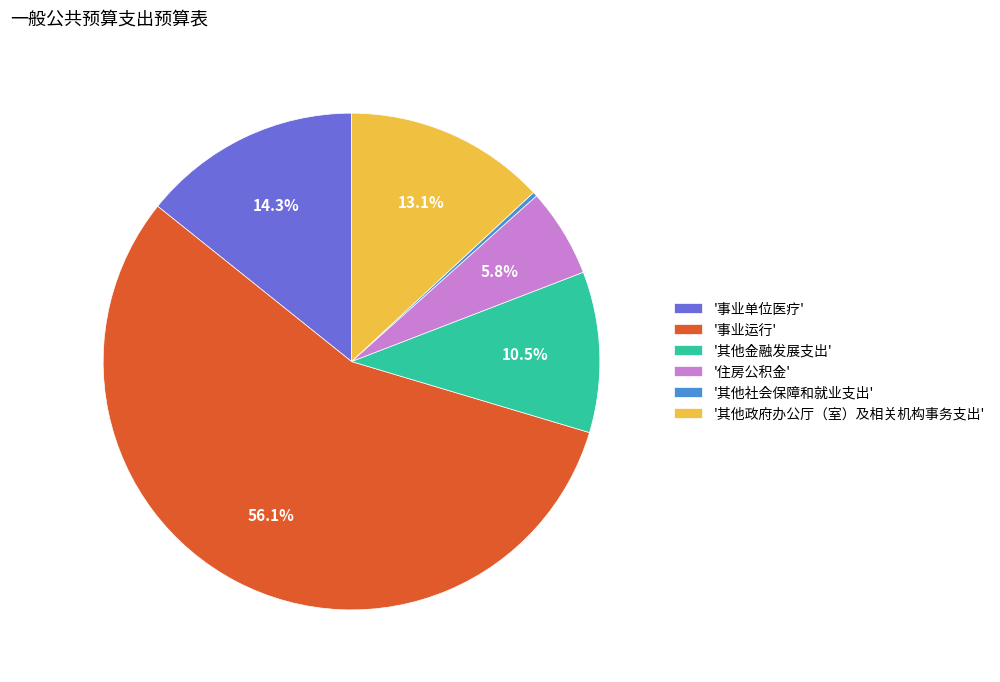

Combined, do '其他政府办公厅（室）及相关机构事务支出' and '事业运行' account for over 50%?

Yes